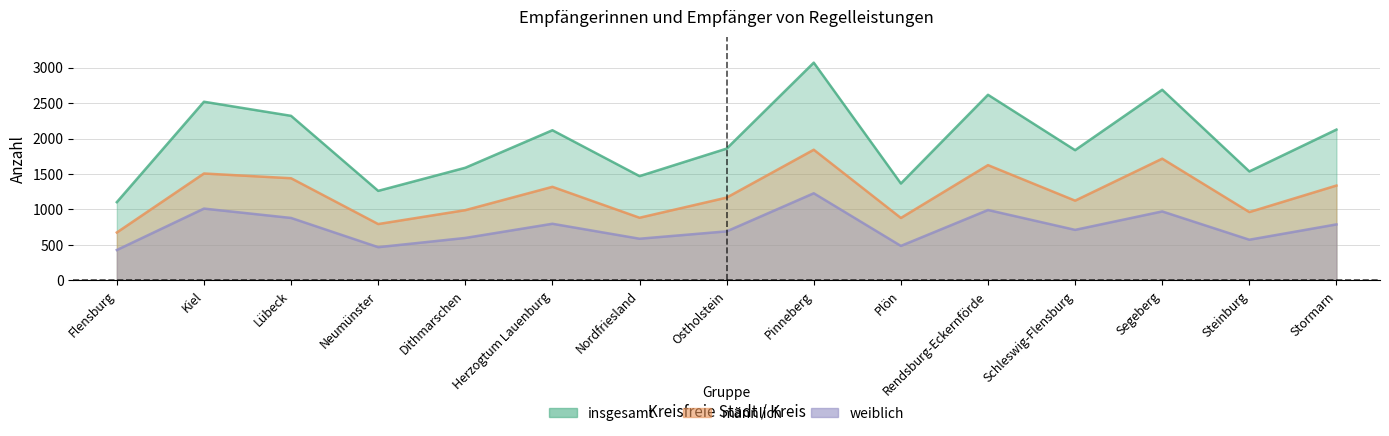

Which series has the largest range (max minus min)?

insgesamt